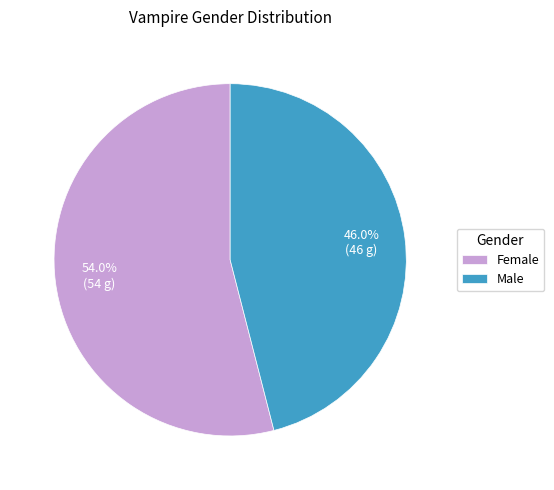

What is the ratio of the value at Female to the value at Male?

1.2